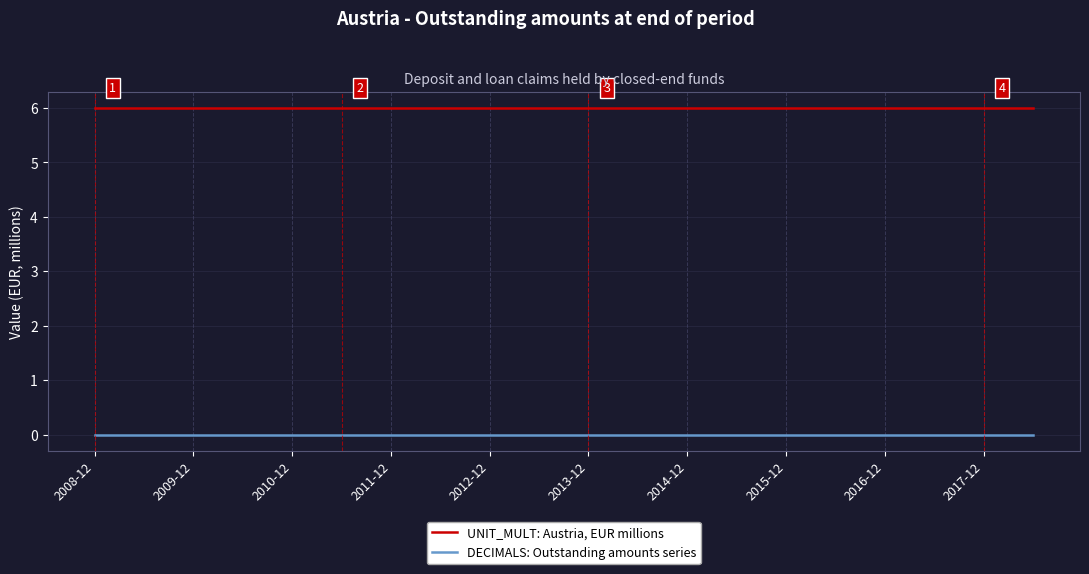

True or false: DECIMALS: Outstanding amounts series and UNIT_MULT: Austria, EUR millions intersect in this chart.

False